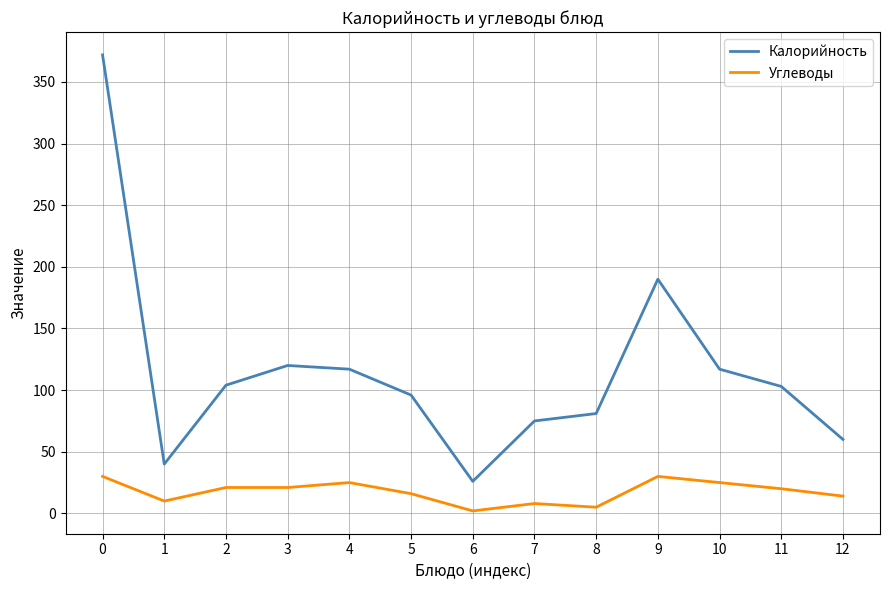

At 0, list the series in order from largest to smallest.

Калорийность, Углеводы